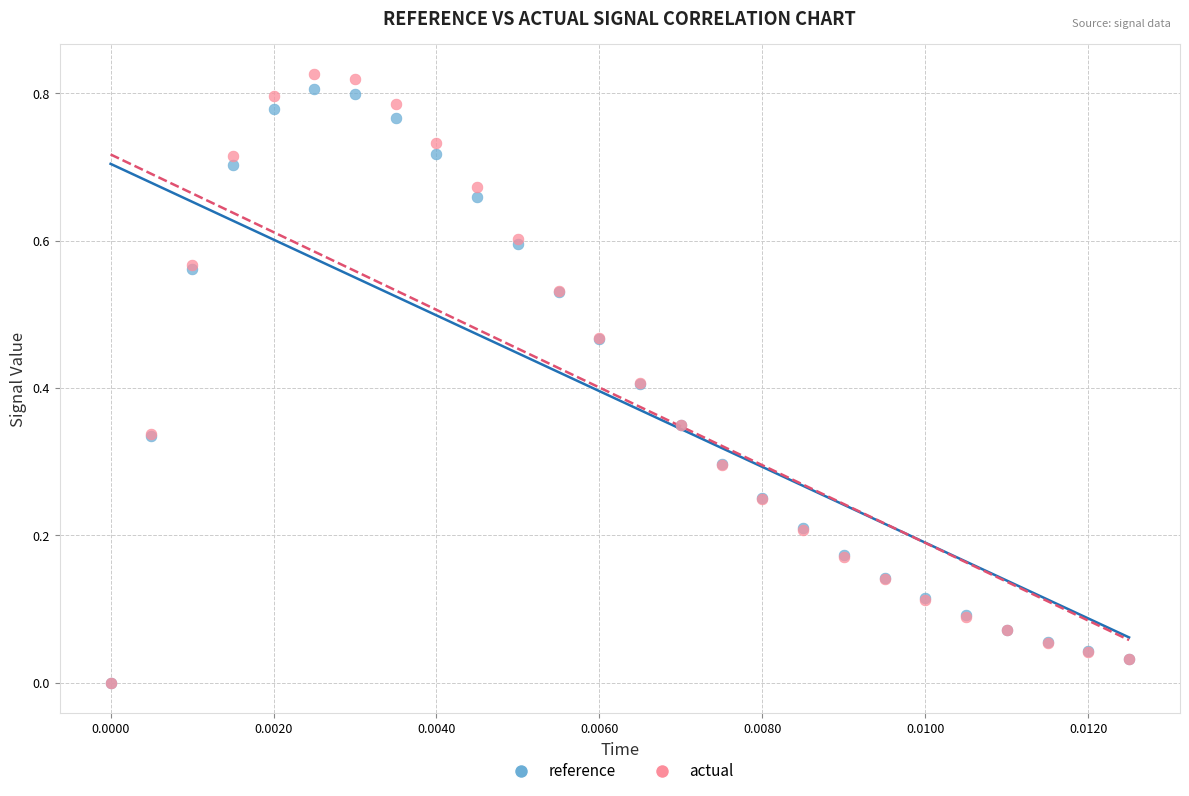

What are all the series names shown in the legend?

reference, actual